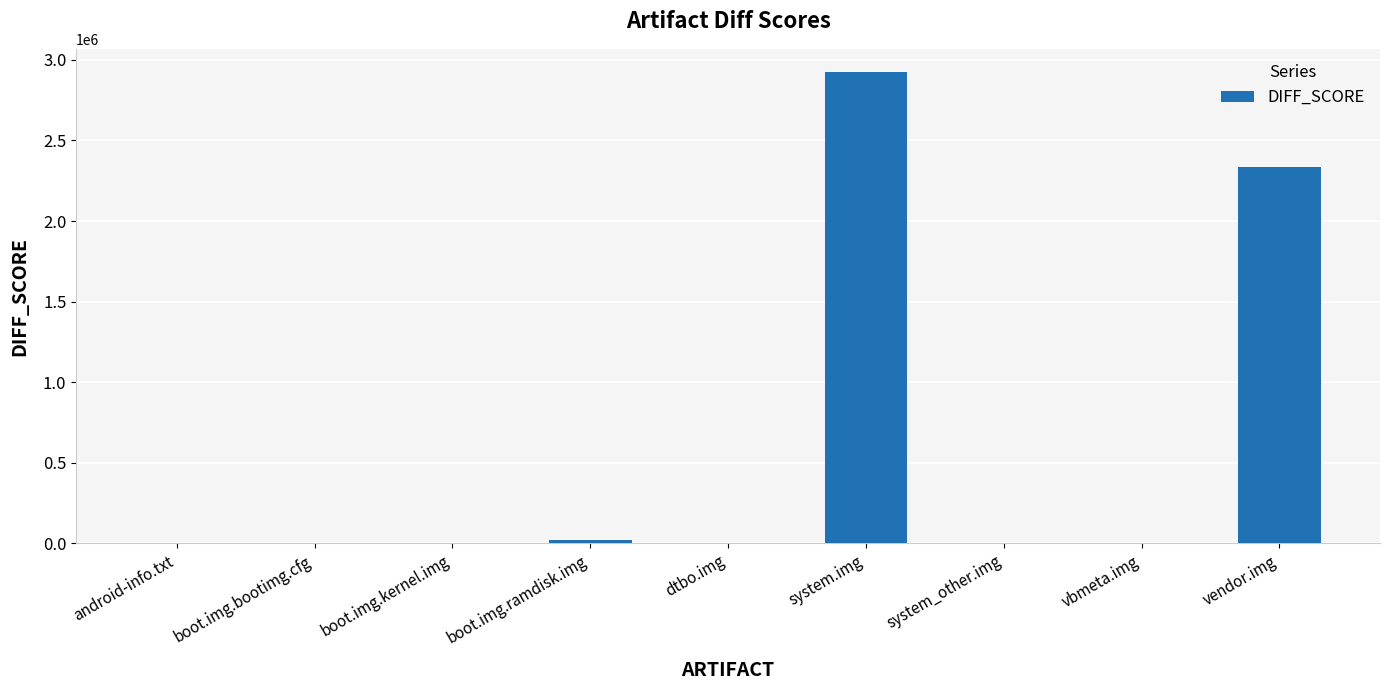

At which label does the data first exceed 187?

boot.img.ramdisk.img